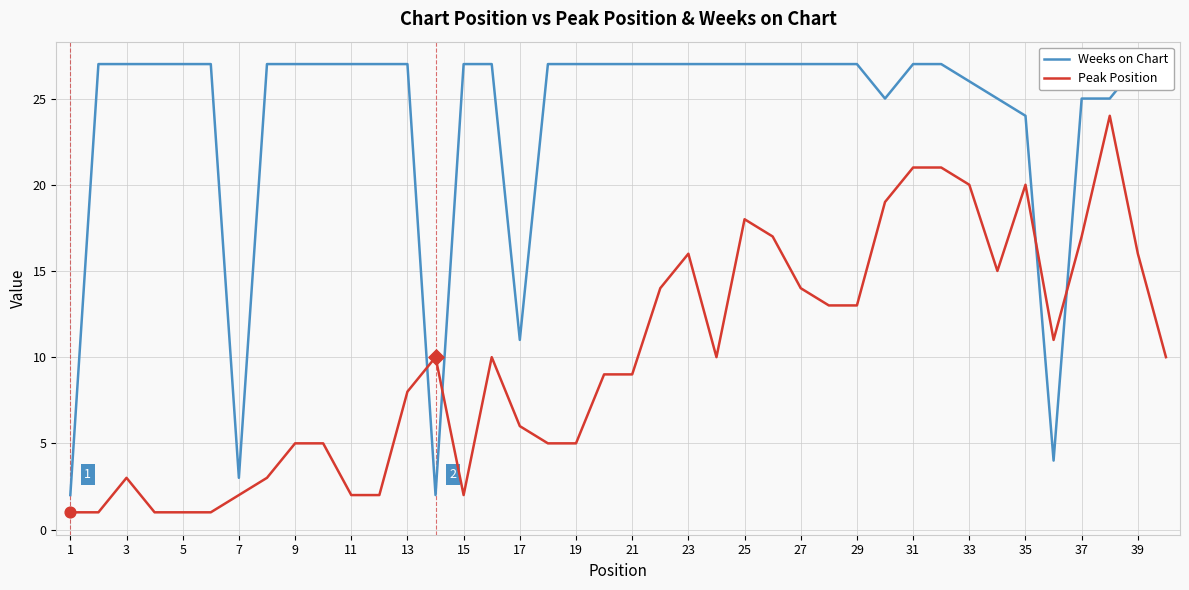

The value of Peak Position at 17 is 3. True or false?

False